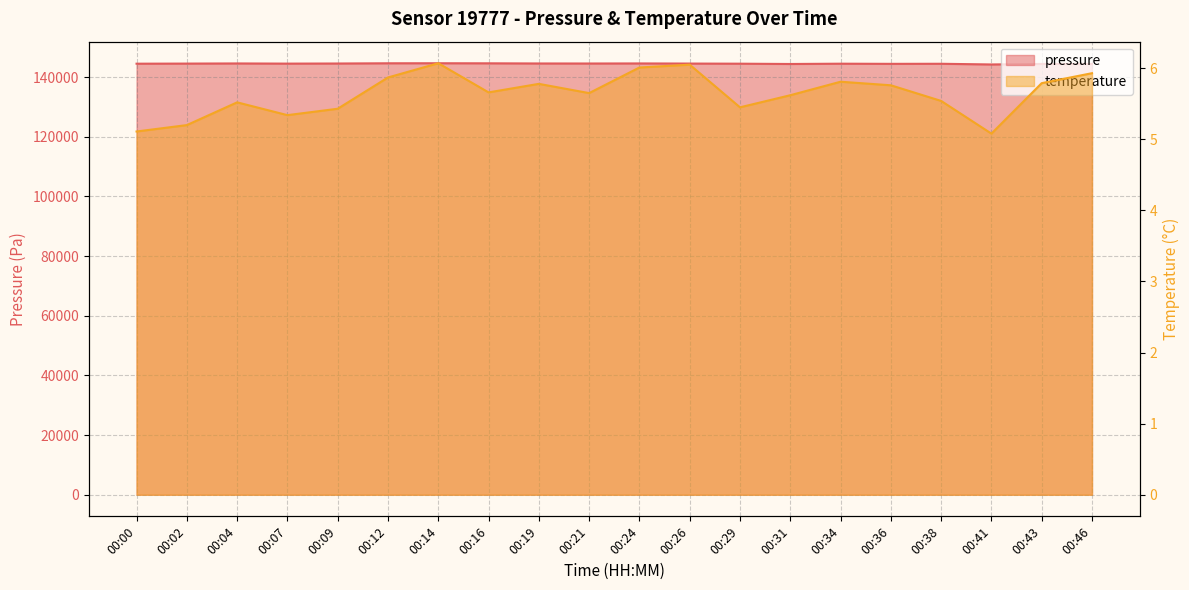

The temperature series shows 2.3 at 00:29. True or false?

False